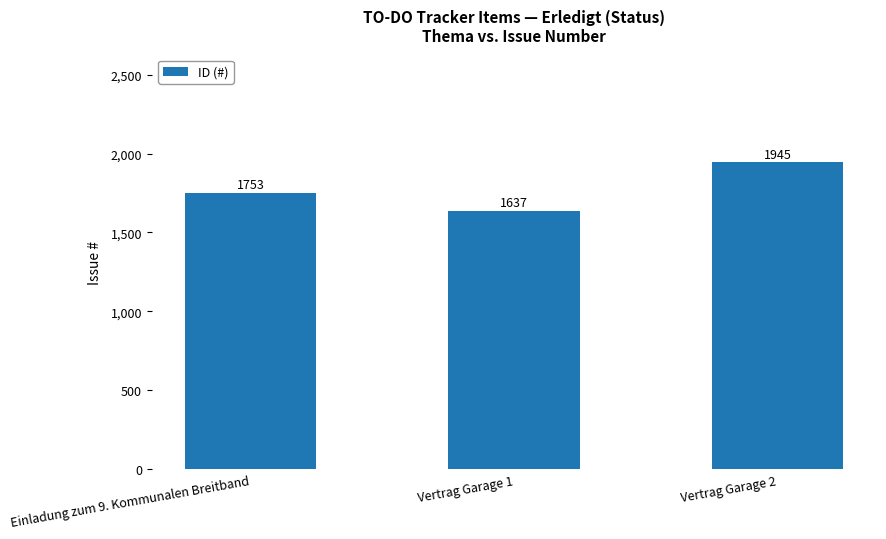

Rank the categories by value from highest to lowest.

Vertrag Garage 2, Einladung zum 9. Kommunalen Breitband, Vertrag Garage 1